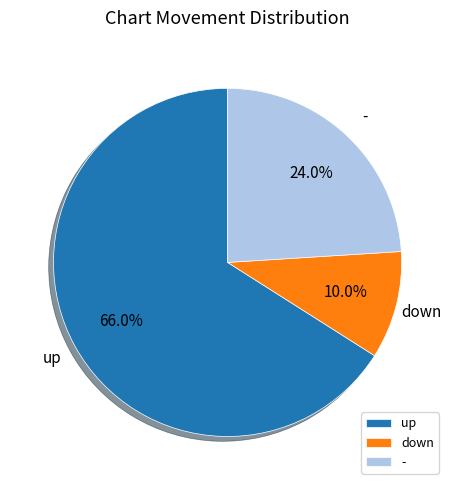

To the nearest percent, what is the difference between the down and - slice percentages?

14%